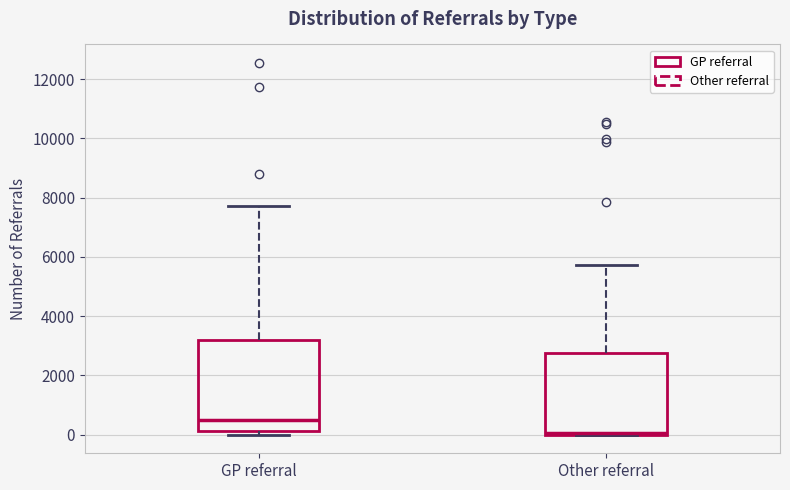

Which box's median line is the lowest?

Other referral